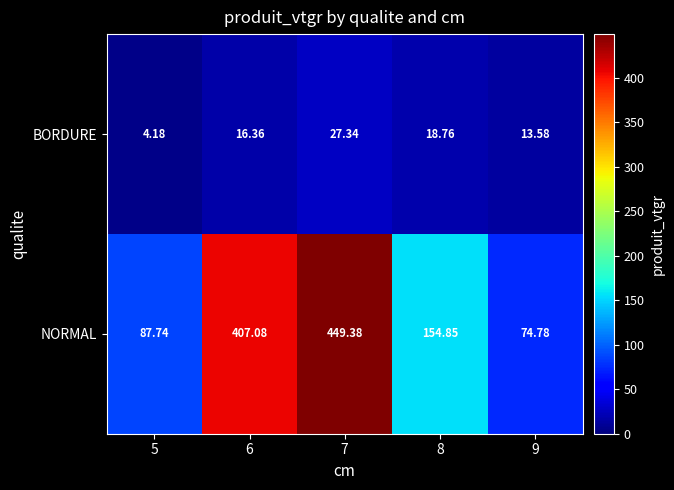

List the series in order of their peak value, highest first.

NORMAL, BORDURE